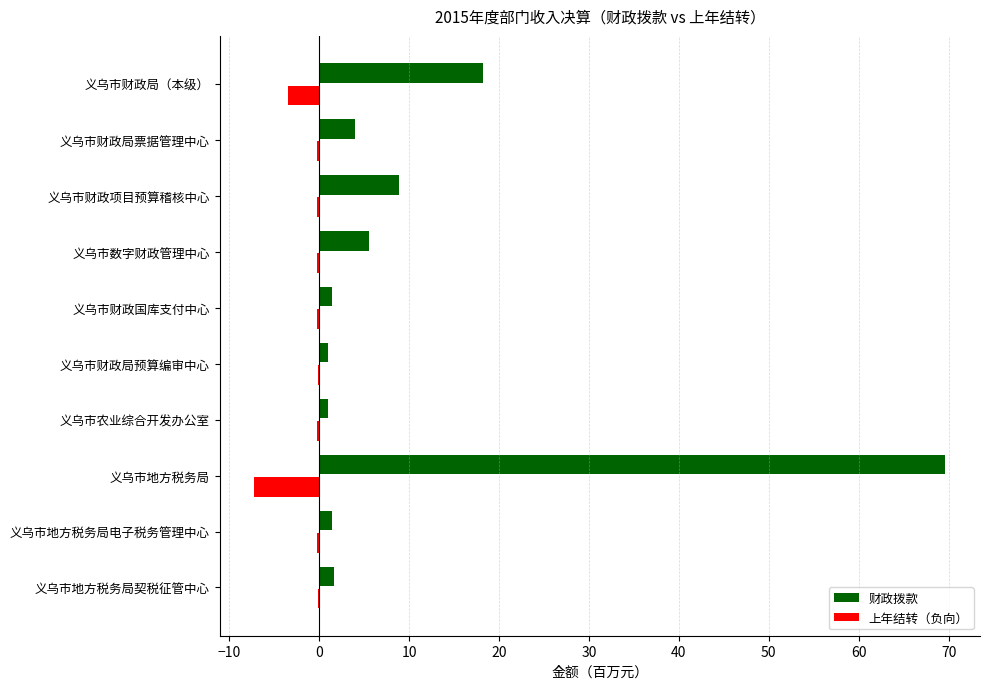

How many categories are shown in the chart?

10